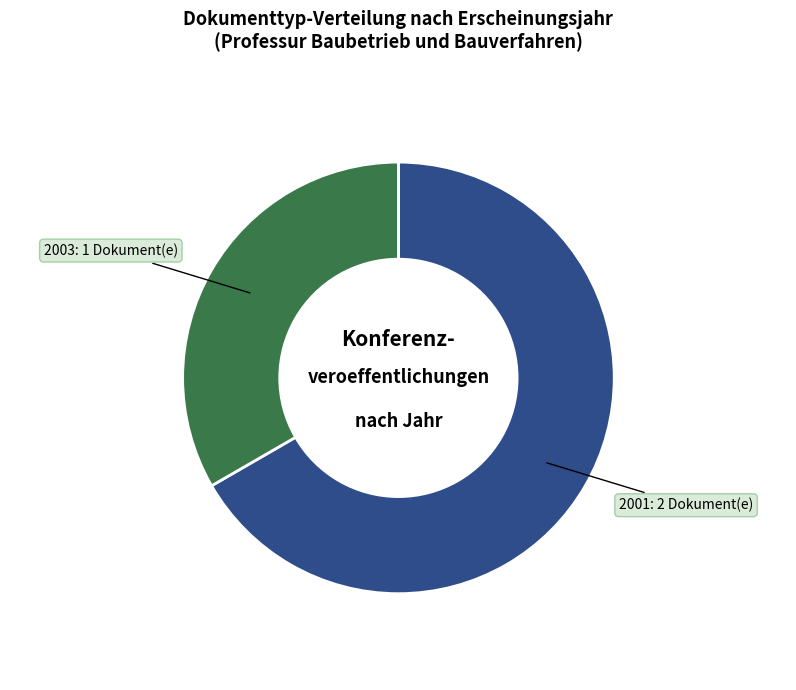

Rank the categories by value from highest to lowest.

2001, 2003